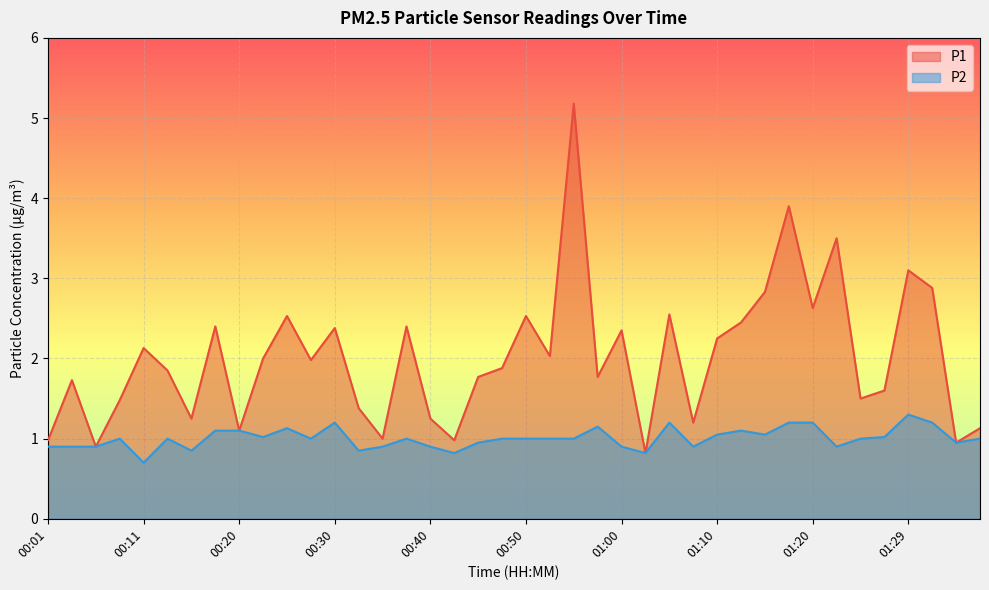

What position from the left is 00:43?

18